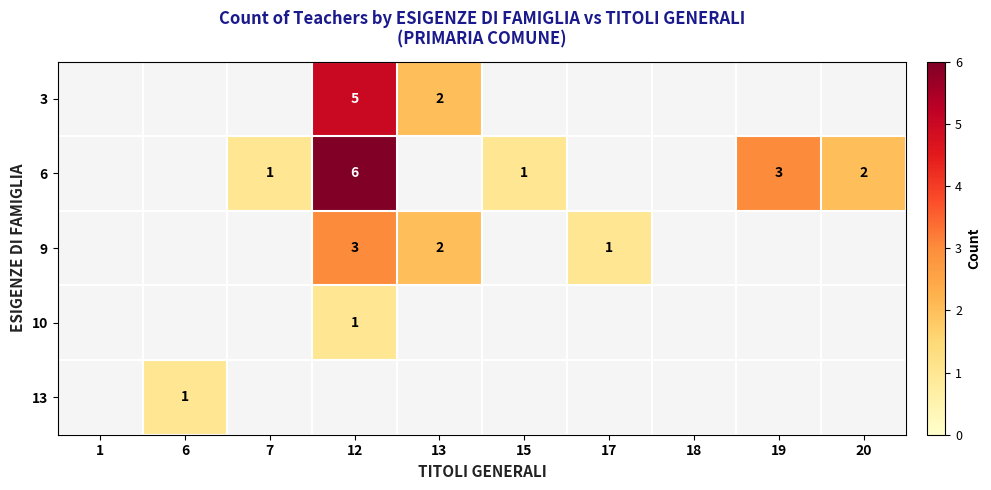

Count the number of data series in this chart.

5